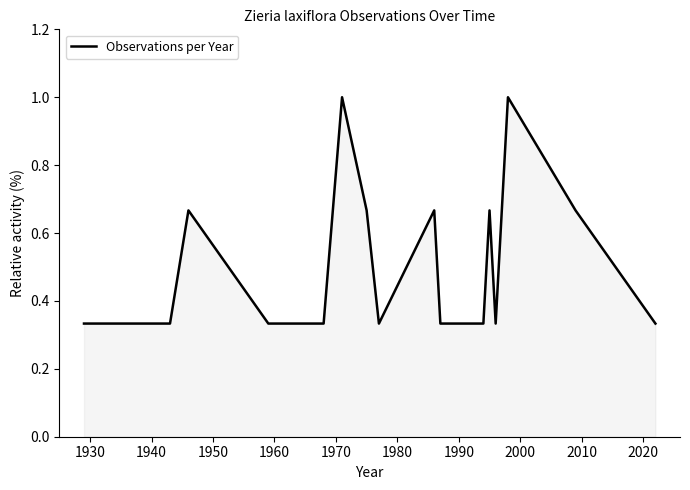

What is the maximum value shown in the chart?

1.0